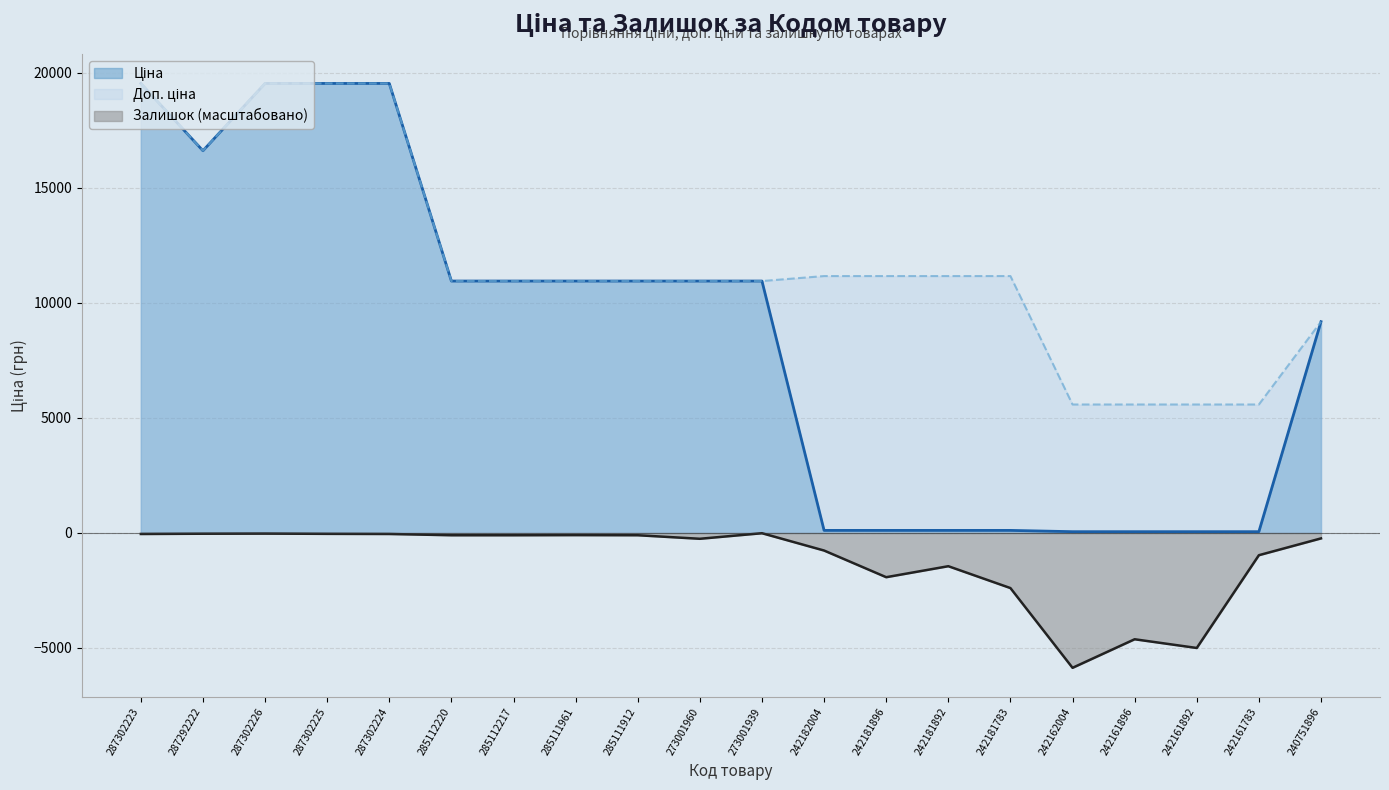

True or false: Залишок has a value of -78.9 at 287302223.

False